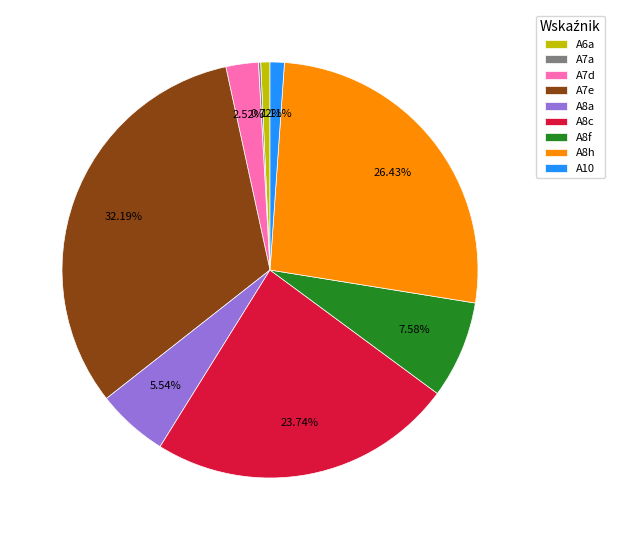

True or false: A7e accounts for 32% of the total.

True